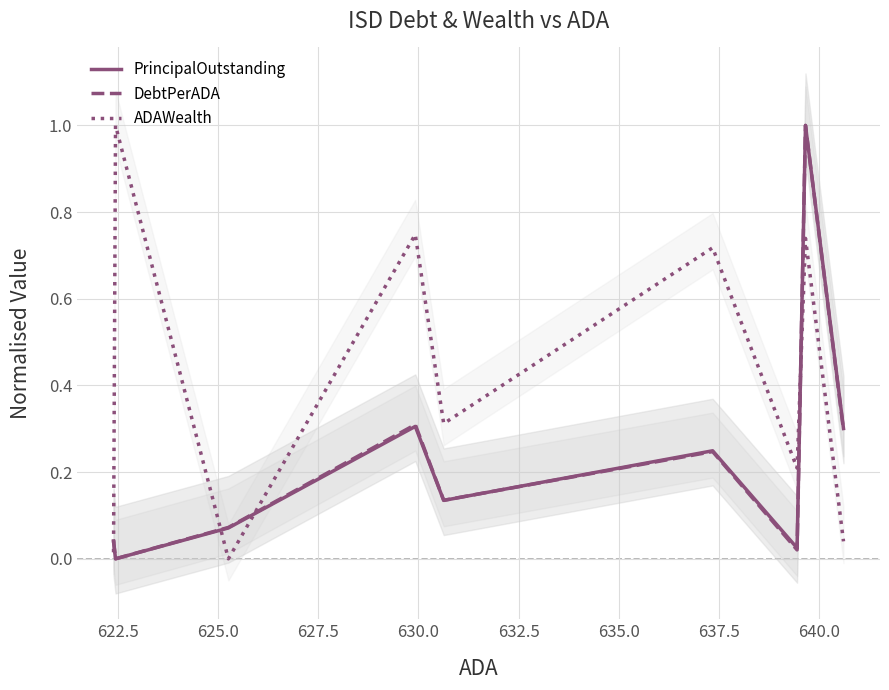

After their last crossing, which series has the higher values: ADAWealth or PrincipalOutstanding?

PrincipalOutstanding